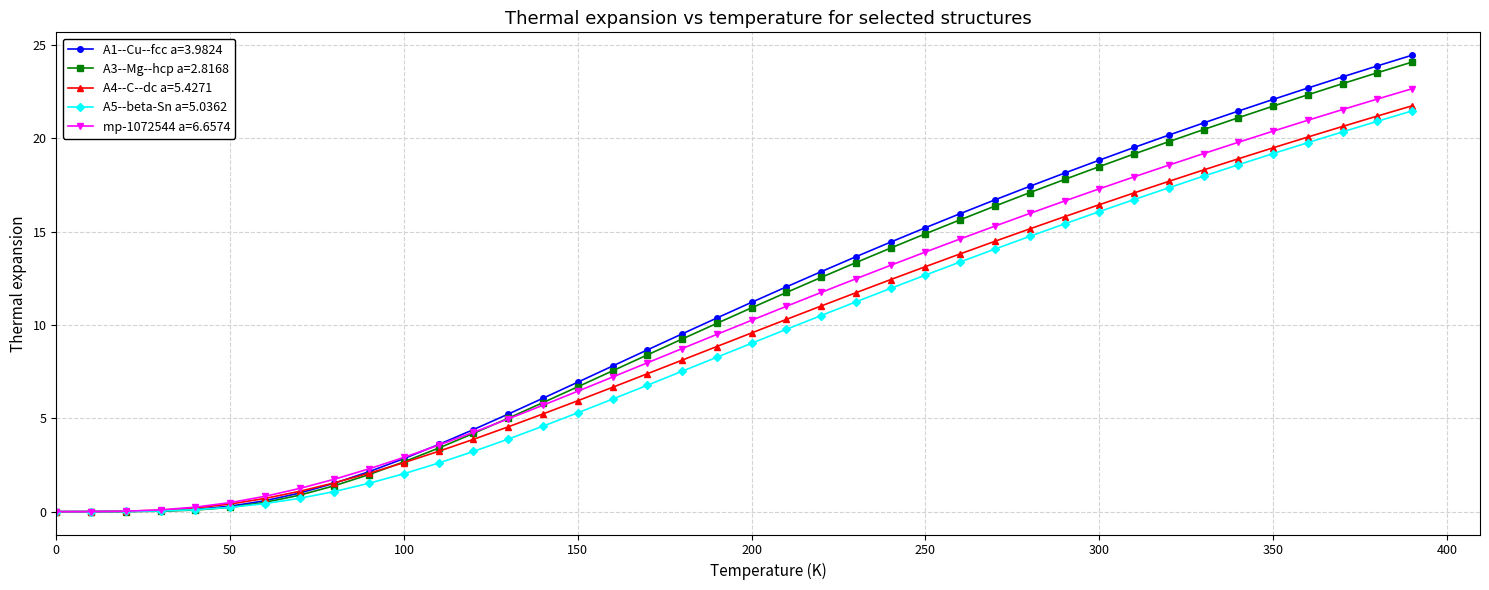

Which series has the widest spread of values?

A1--Cu--fcc a=3.9824